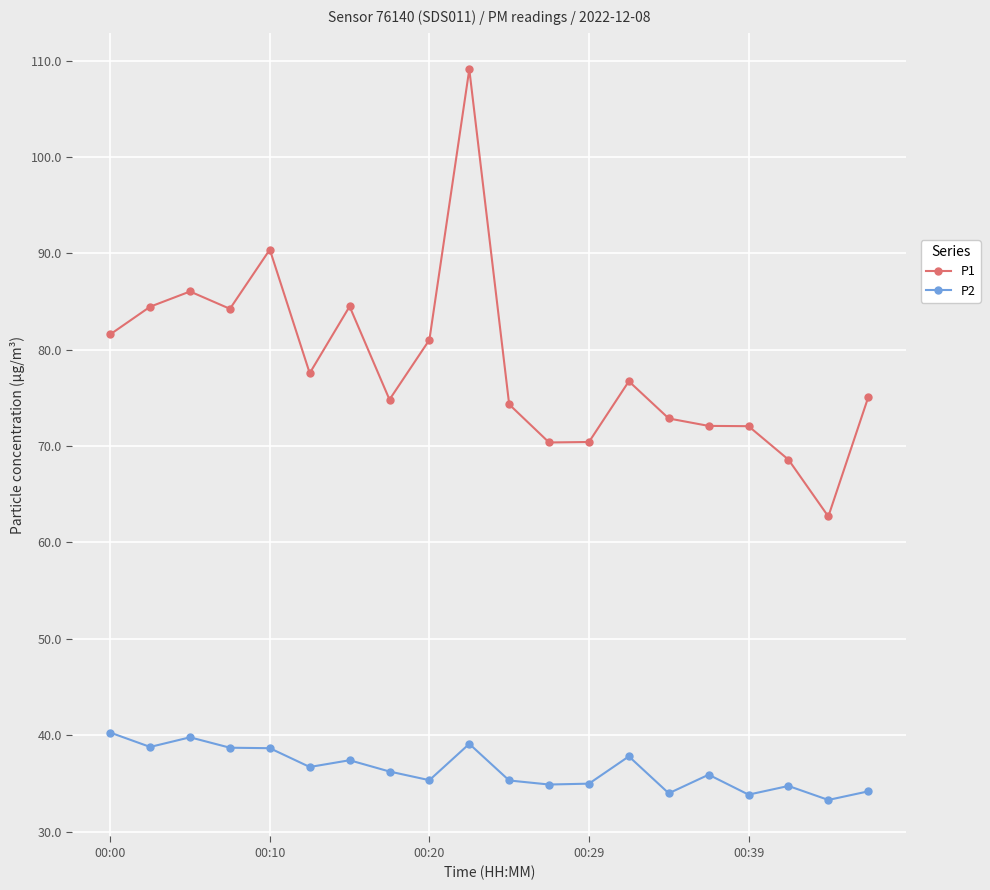

What is the highest value of the P1 series?

109.1